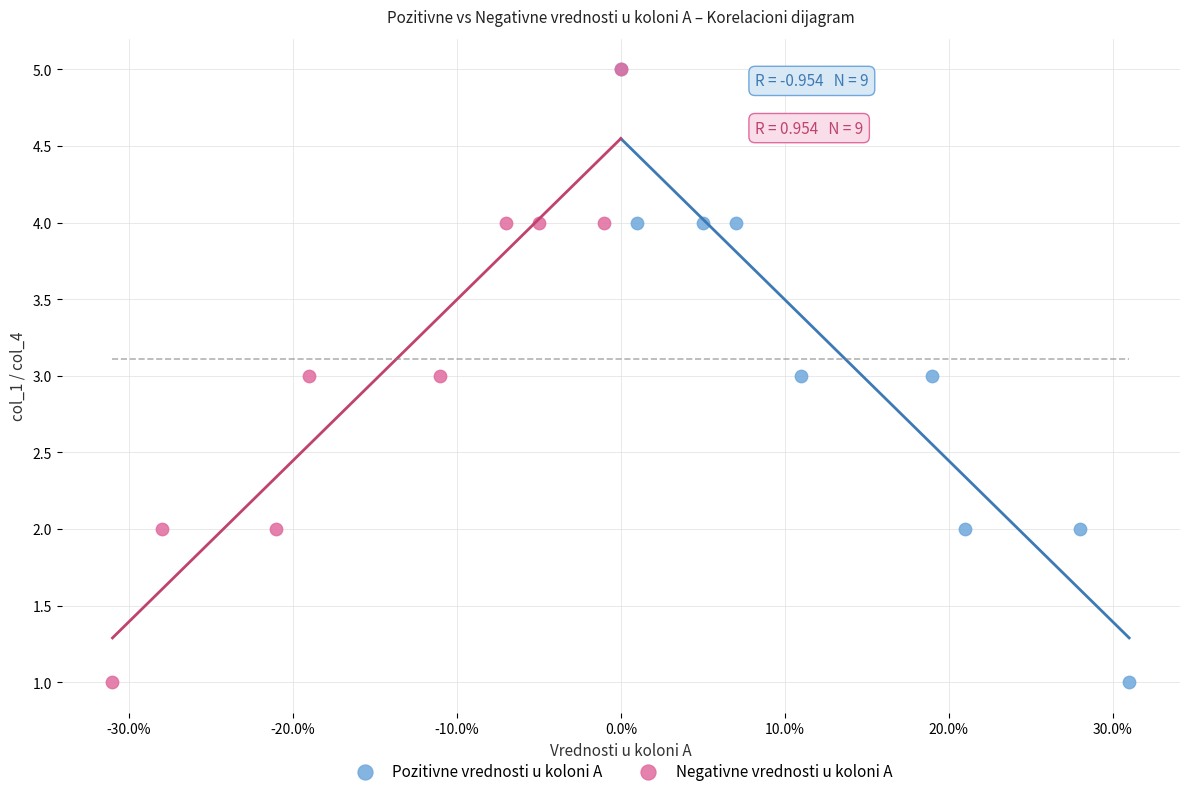

What are all the series names shown in the legend?

Pozitivne vrednosti u koloni A, Negativne vrednosti u koloni A